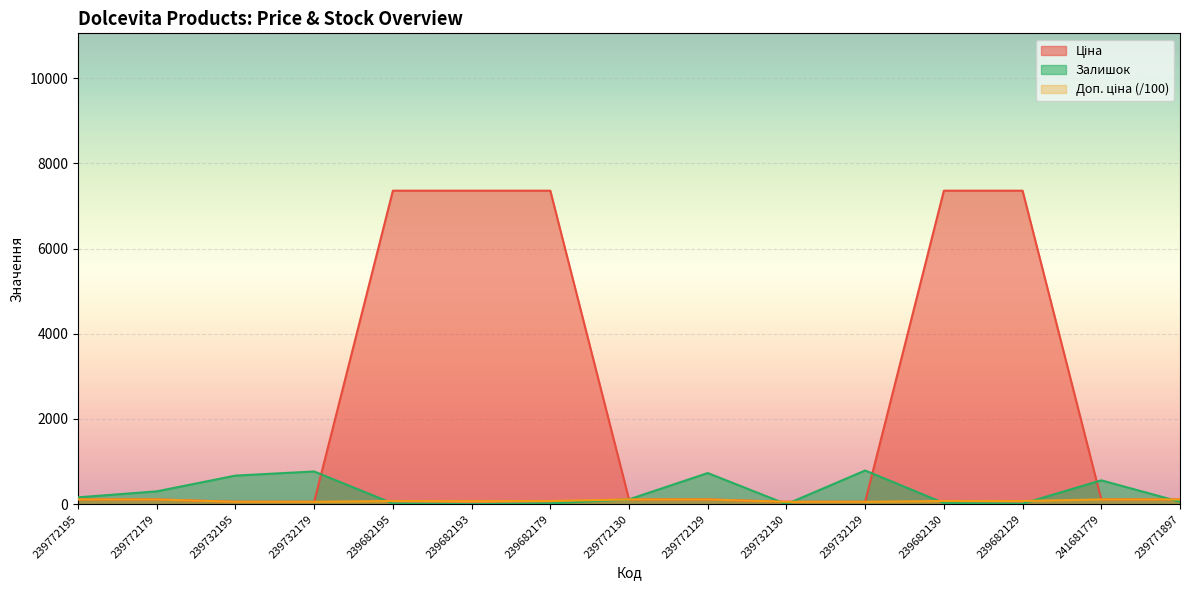

What is the label of the 4th point from the left?

239732179